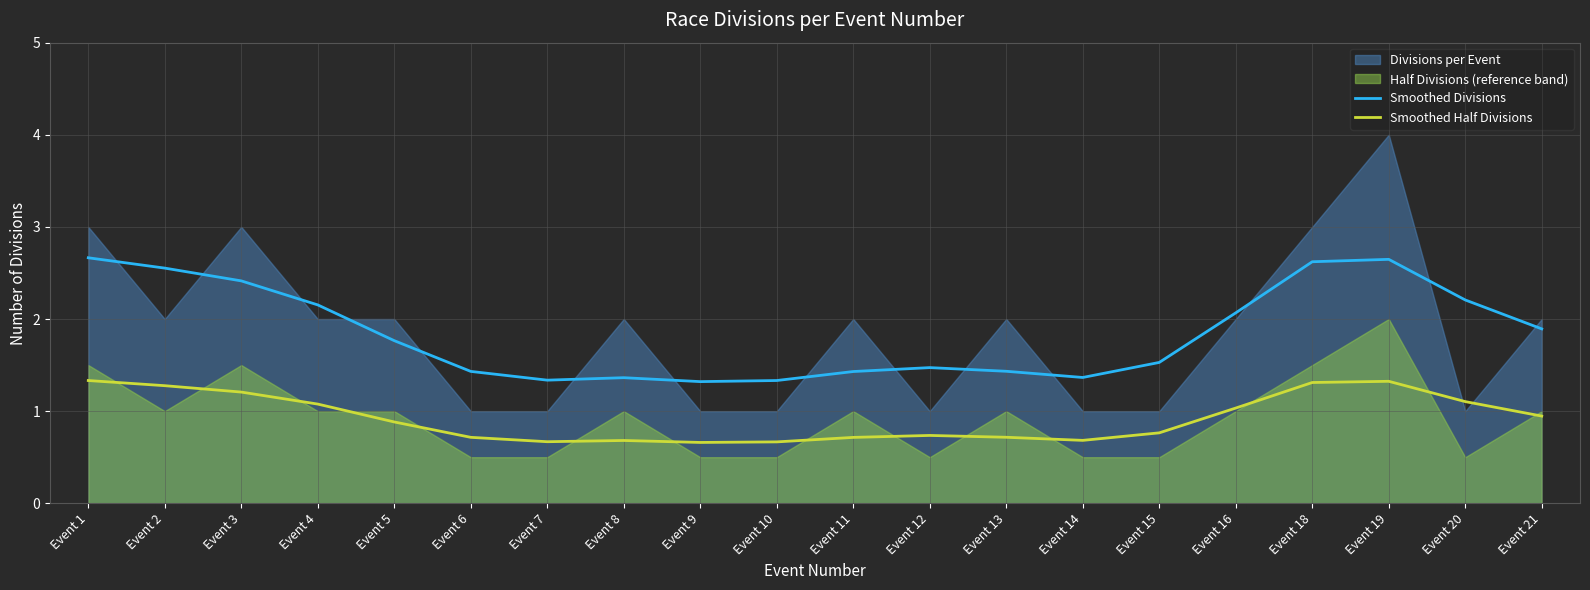

Is the value of Smoothed Divisions at Event 14 greater than the value of Smoothed Half Divisions at Event 3?

Yes